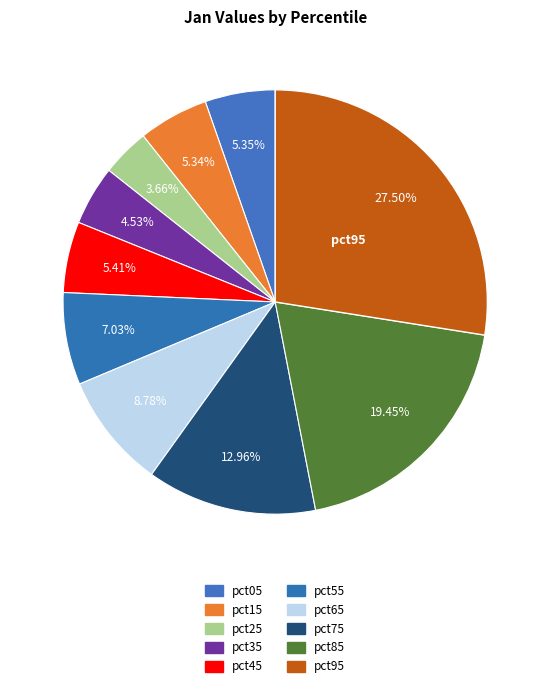

True or false: pct55 accounts for 1% of the total.

False